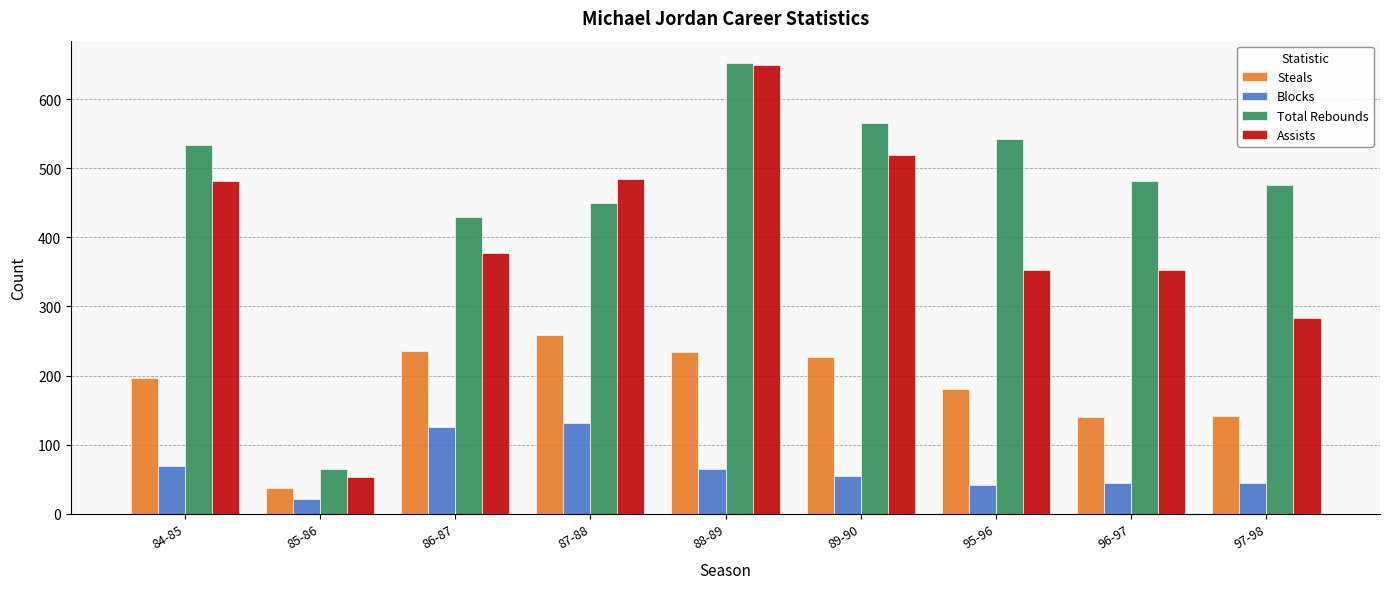

What is the value of the Blocks bar at the 8th from the left?

44